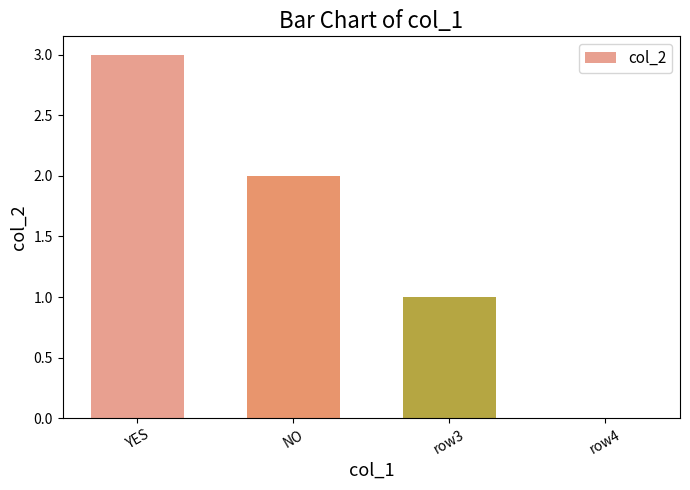

Reading left to right, what are all the values shown in this chart?

YES=3	NO=2	row3=1	row4=0